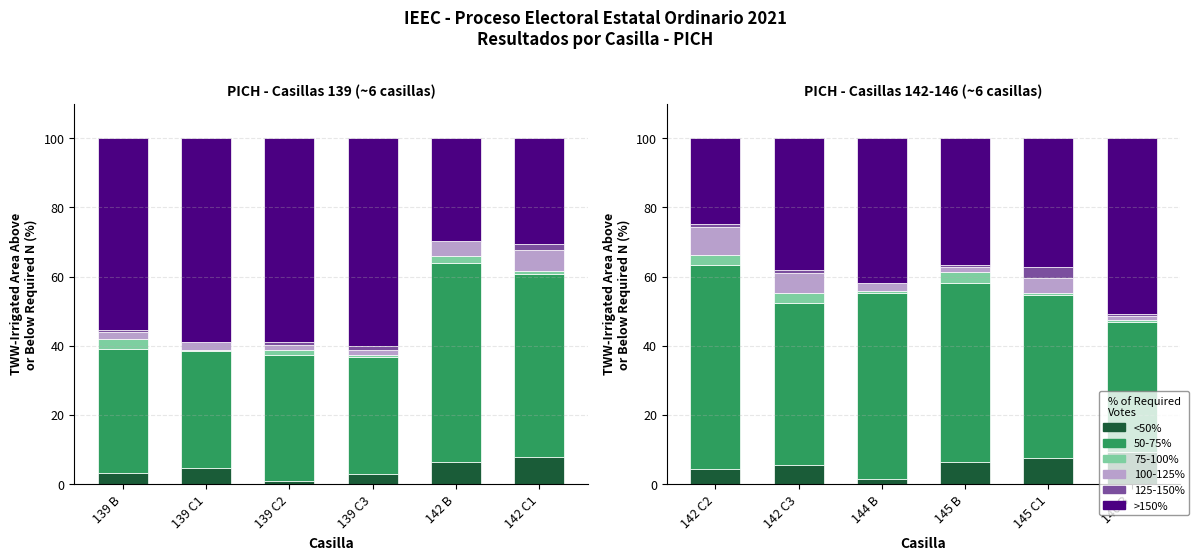

How many series are shown in this chart?

6